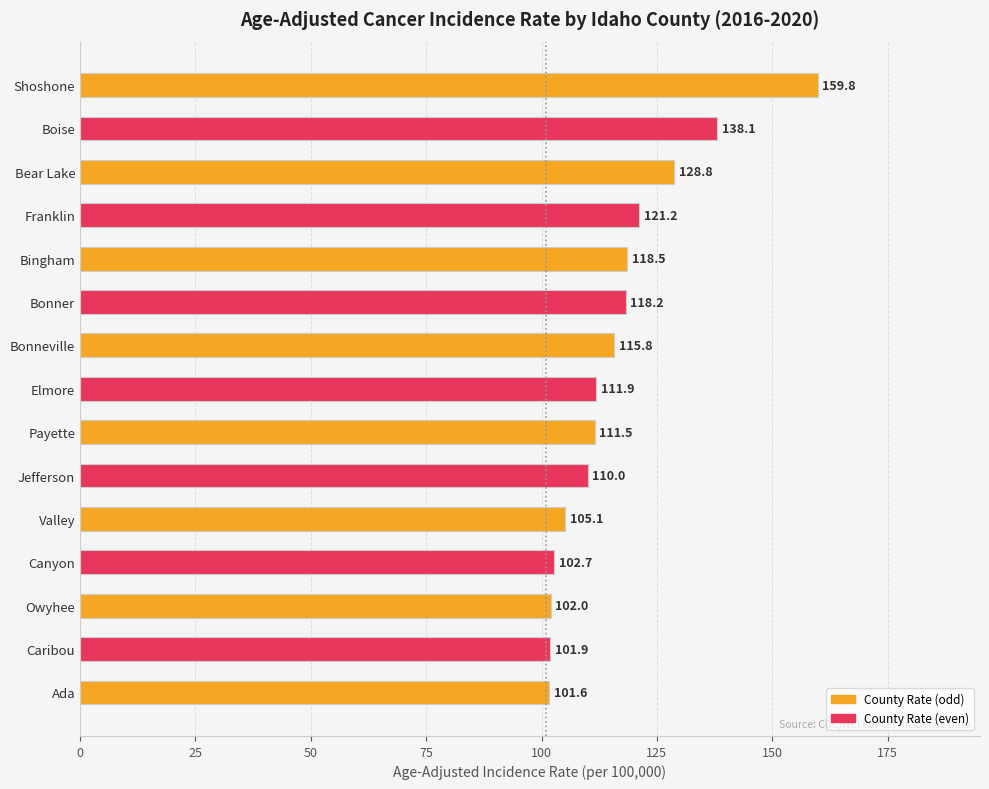

How many distinct data groups are displayed?

1